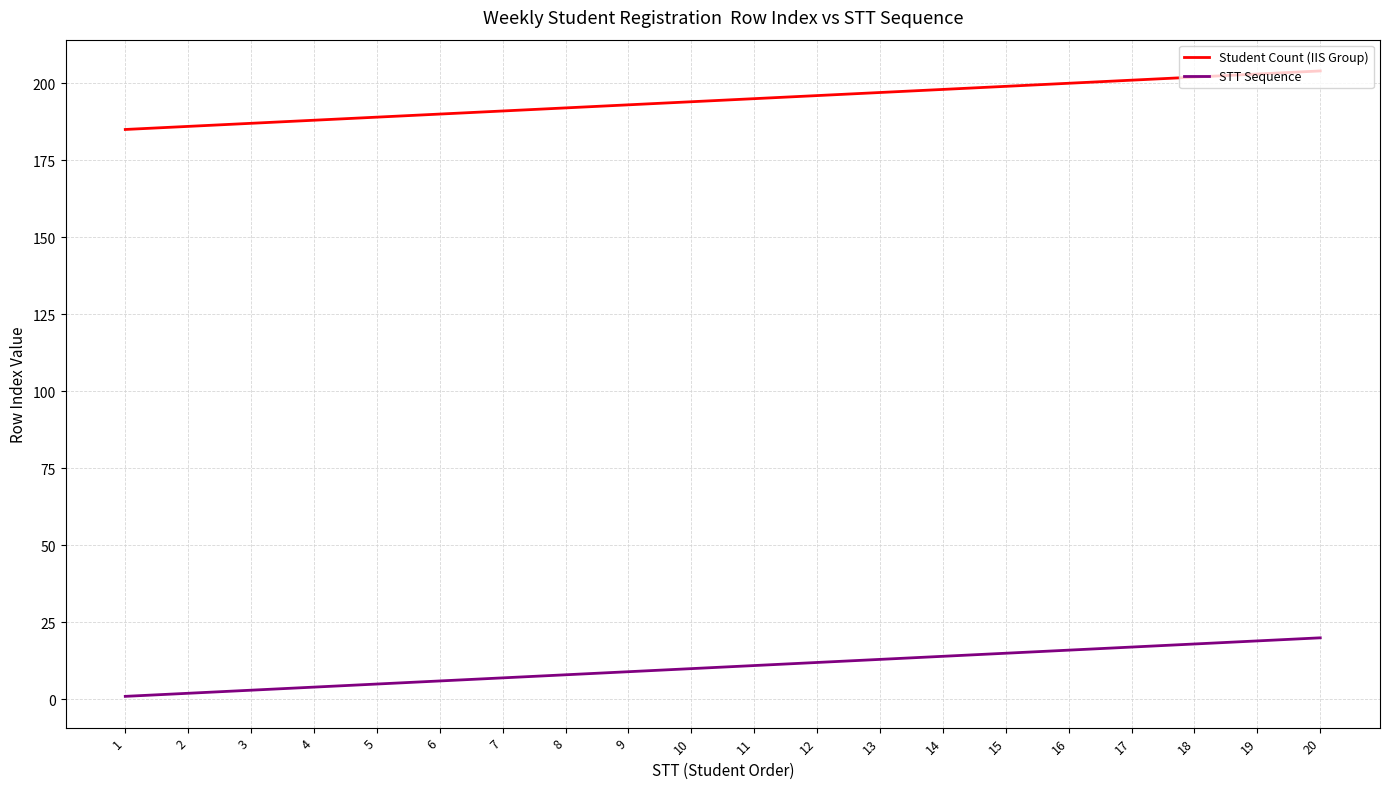

What is the greatest value displayed?

204